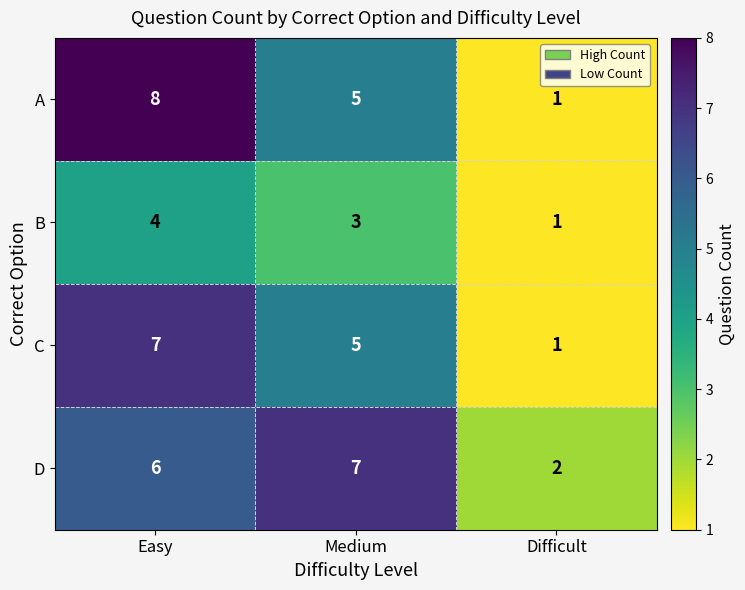

At how many categories does at least one series exceed 1?

3